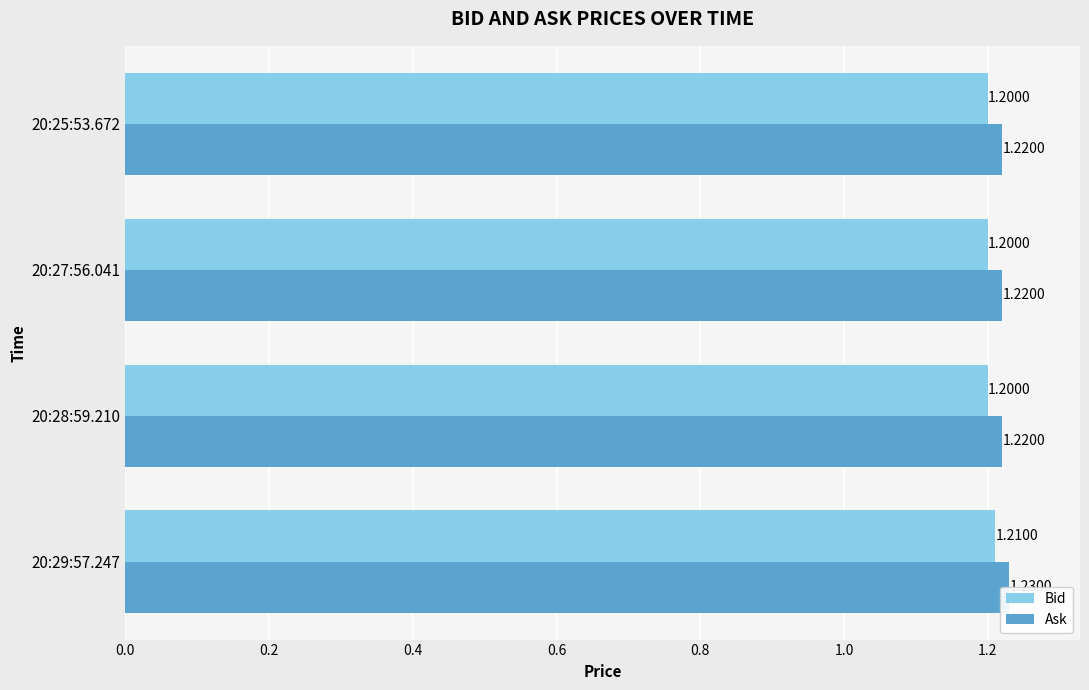

Reading left to right, what are all the values shown in this chart?

Bid: 1.2	1.2	1.2	1.2
Ask: 1.2	1.2	1.2	1.2